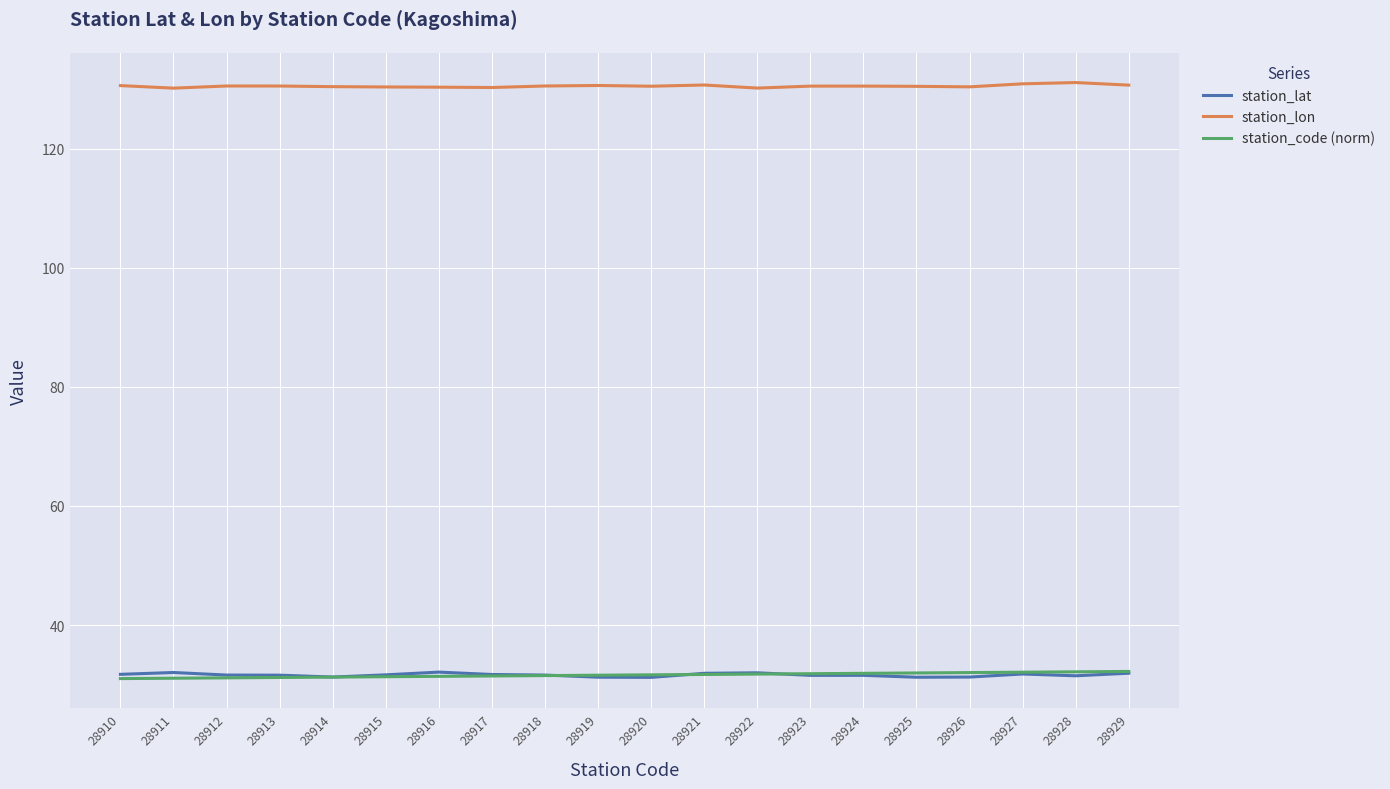

What is the difference between the highest and lowest values at 28926?

99.2